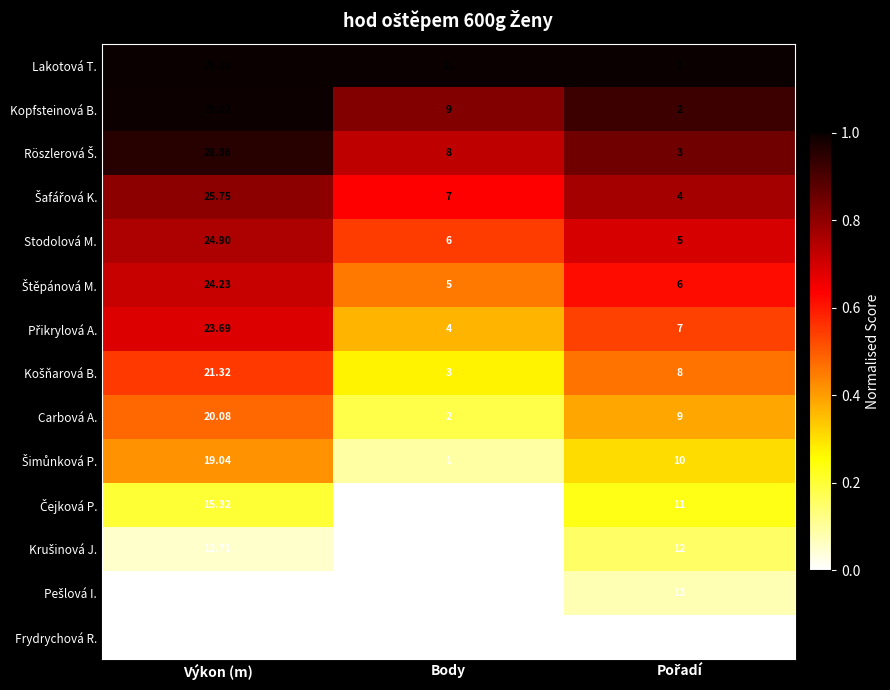

What is the total value across all series at Výkon (m)?

297.2